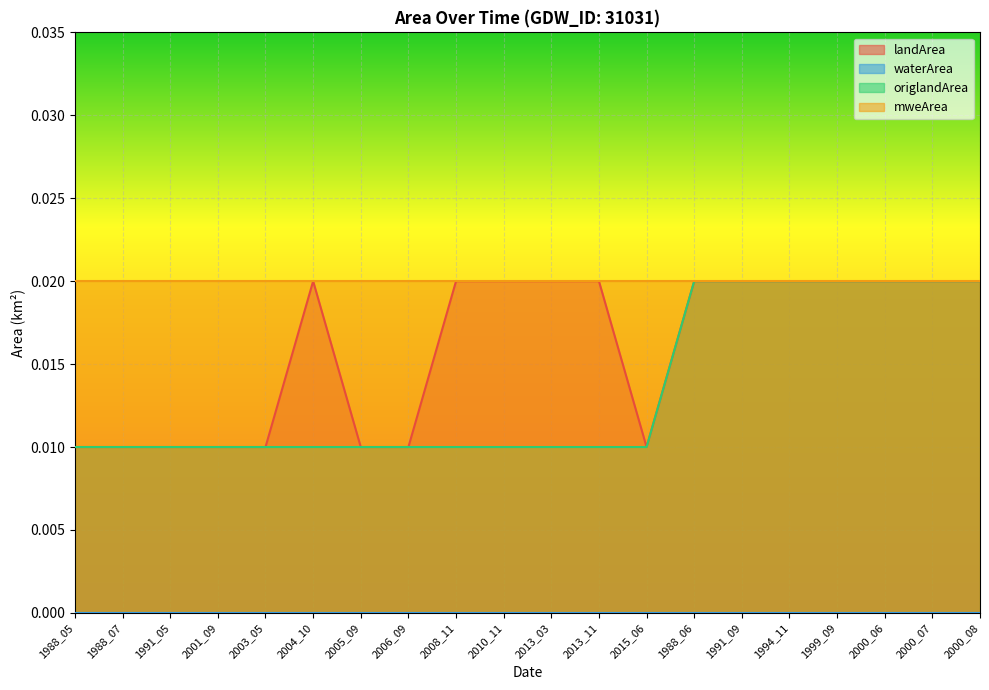

At how many categories does at least one series exceed 0?

20